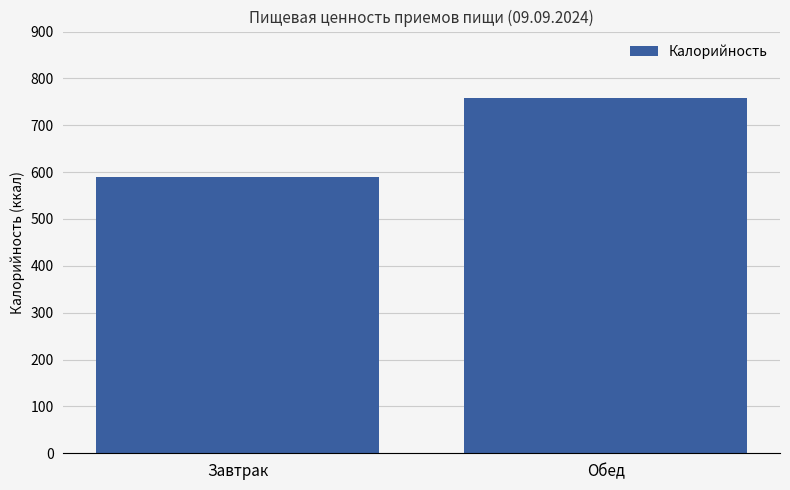

List the labels in order of value, largest first.

Обед, Завтрак